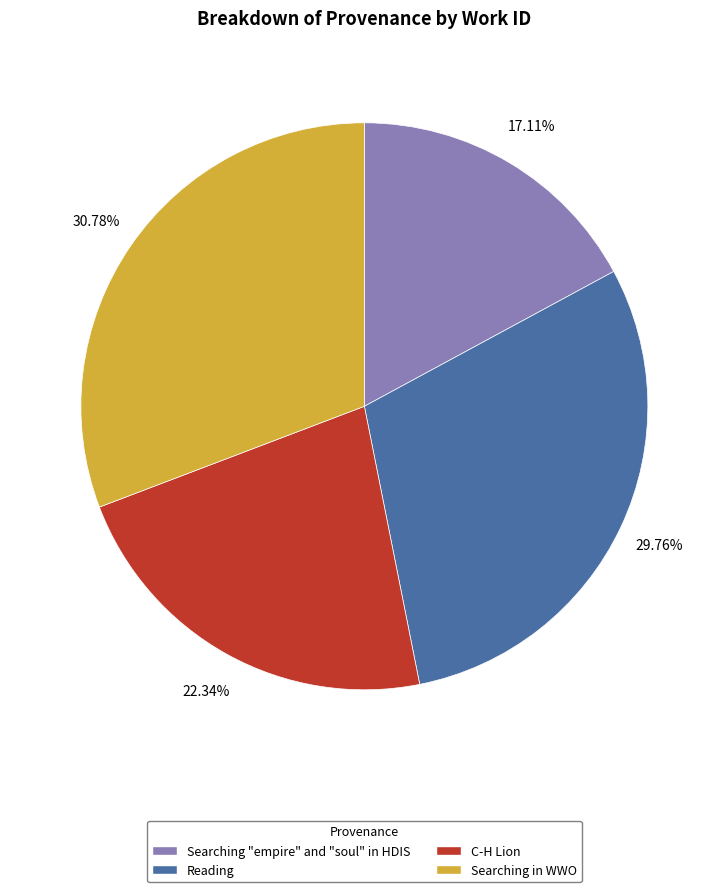

To the nearest percent, what is the combined percentage of C-H Lion and Reading?

52%